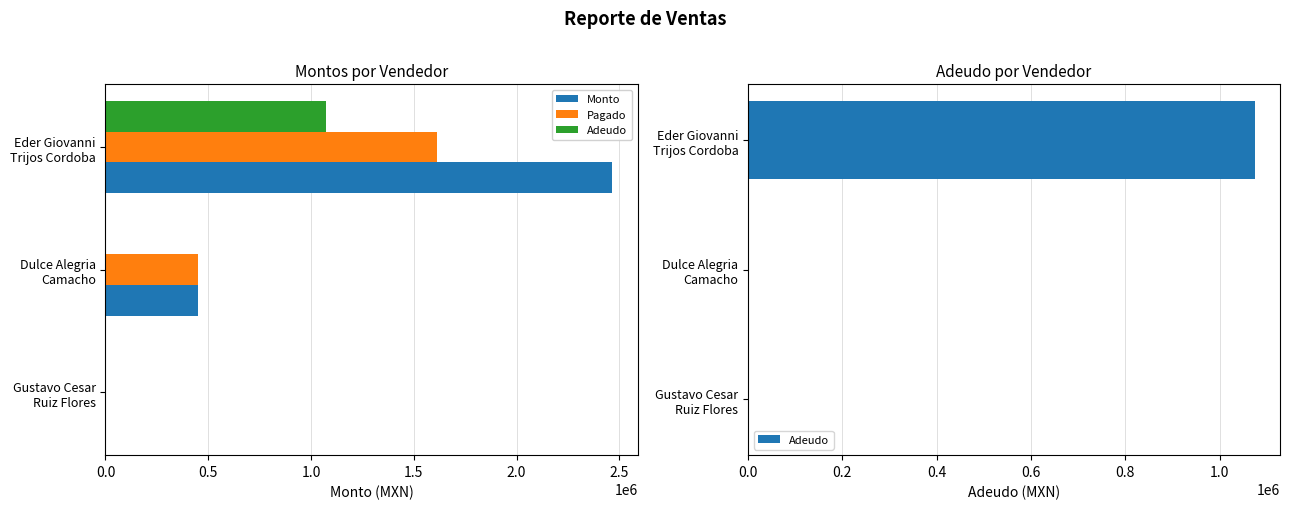

Count the number of categories in the chart.

3